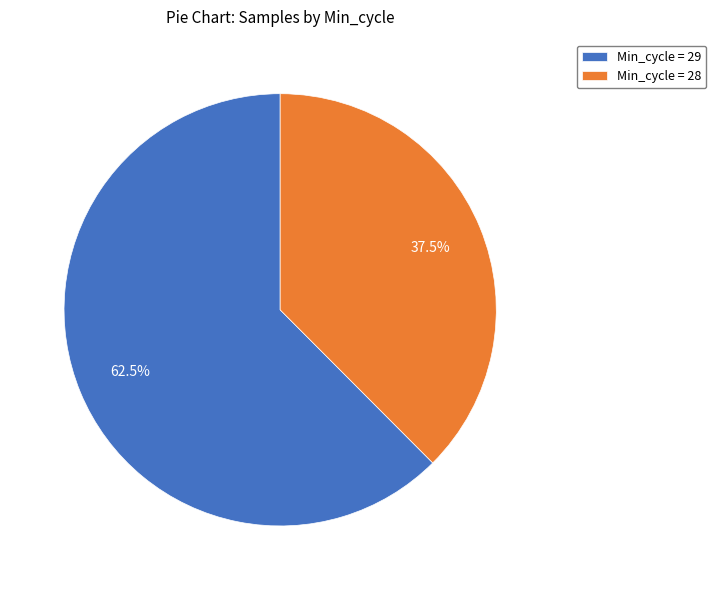

What is the smallest slice in the pie chart?

Min_cycle = 28